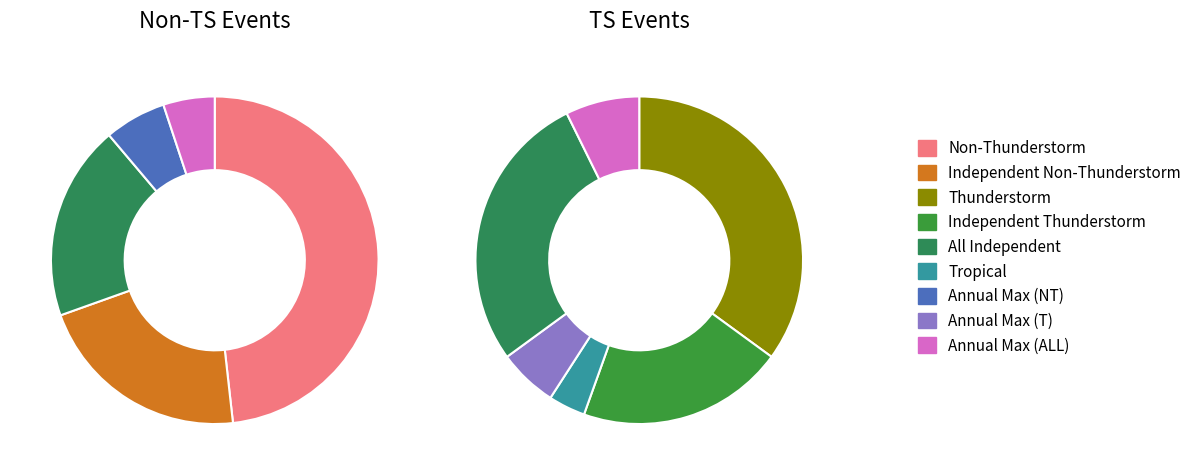

Does Independent Thunderstorm account for over 50% of the chart?

No